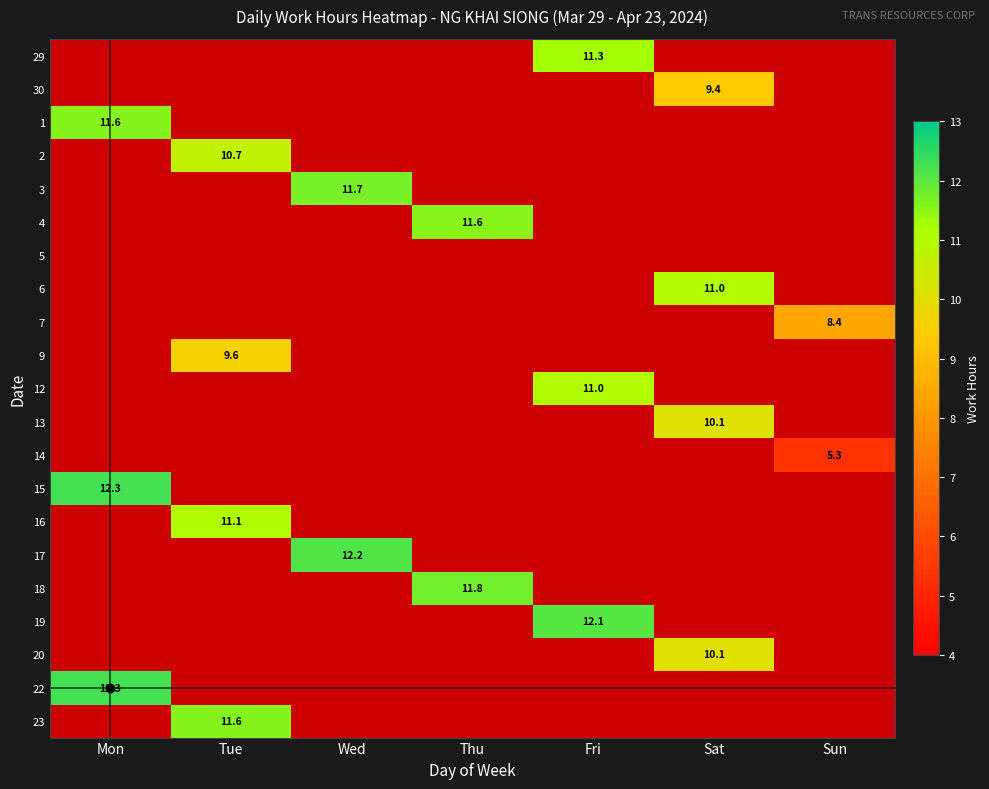

Rank the series by their maximum value, from lowest to highest.

5, 14, 7, 30, 9, 20, 13, 2, 6, 12, 16, 29, 4, 1, 23, 3, 18, 19, 17, 15, 22